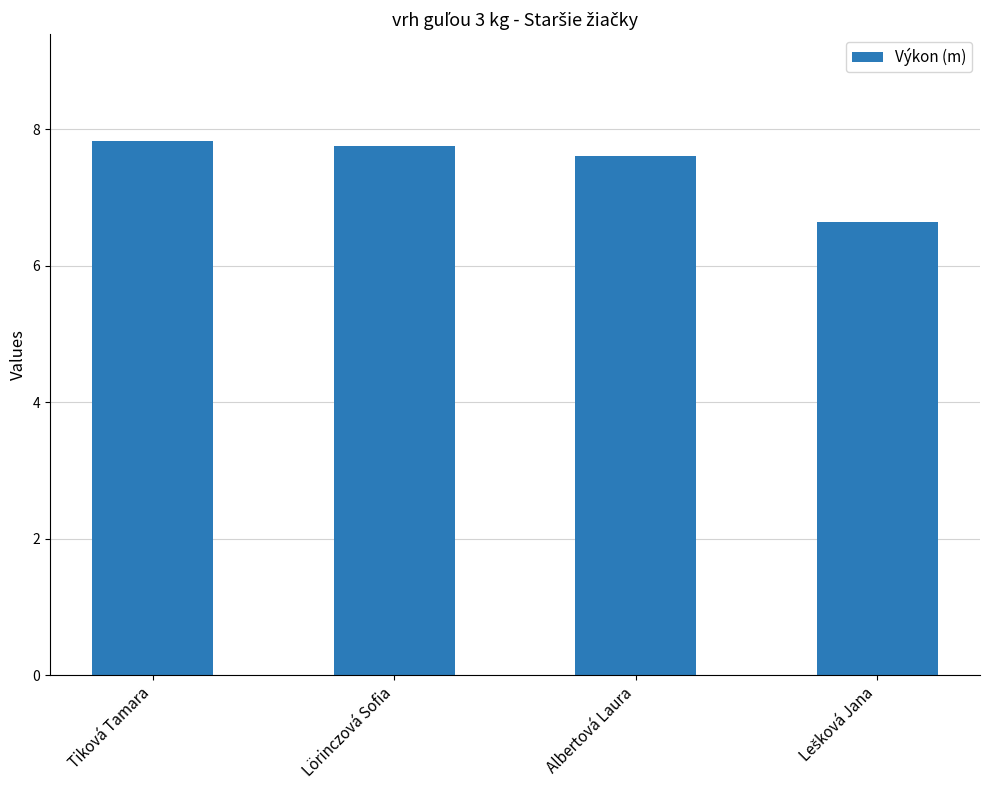

What is the greatest value displayed?

7.8